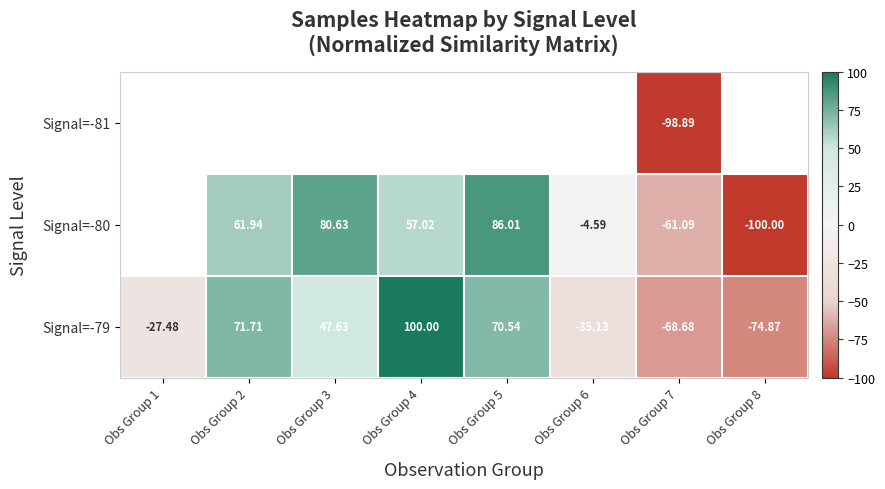

What is the greatest value displayed?

100.0